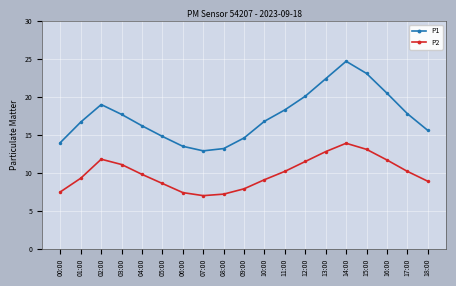

At which category does P1 reach its first local peak?

02:00